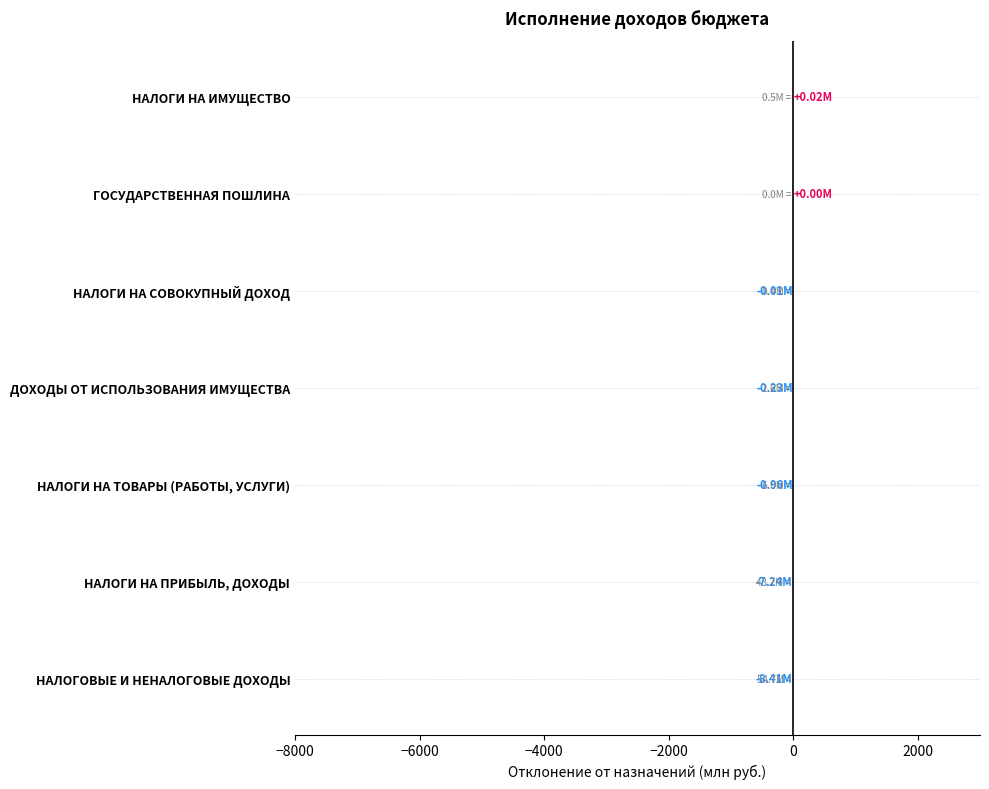

How many distinct data groups are displayed?

1